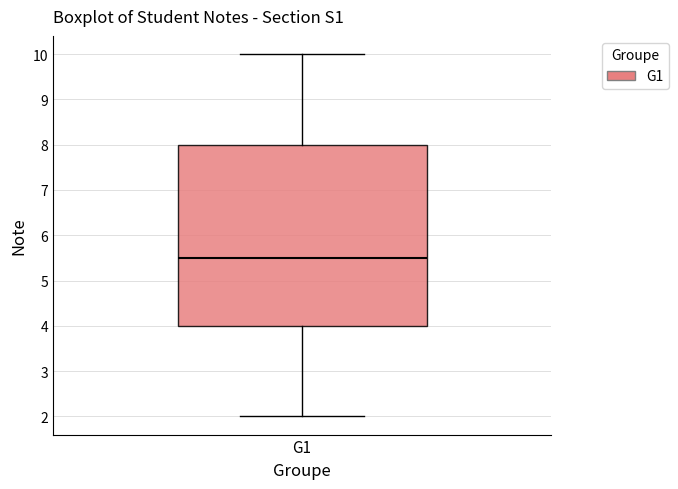

Where is the lower edge of the box for G1 on the y-axis? The values are not printed on the chart, so give them approximately, as read against the axis.

4.0